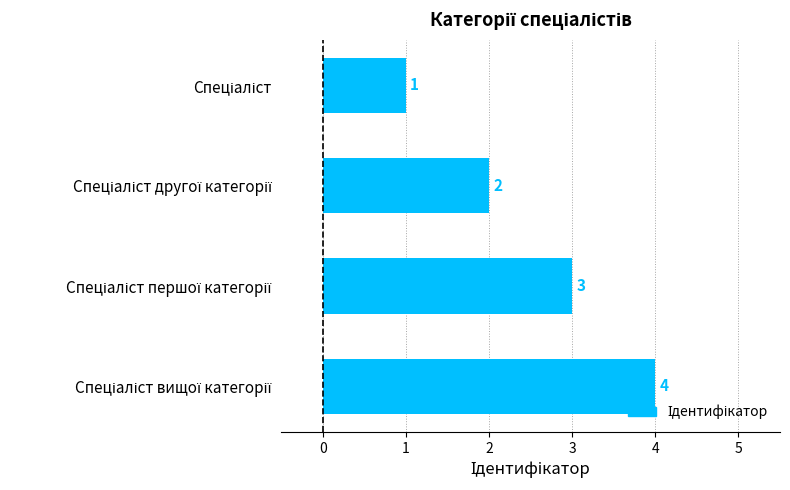

What is the value of the 4th bar from the top?

4